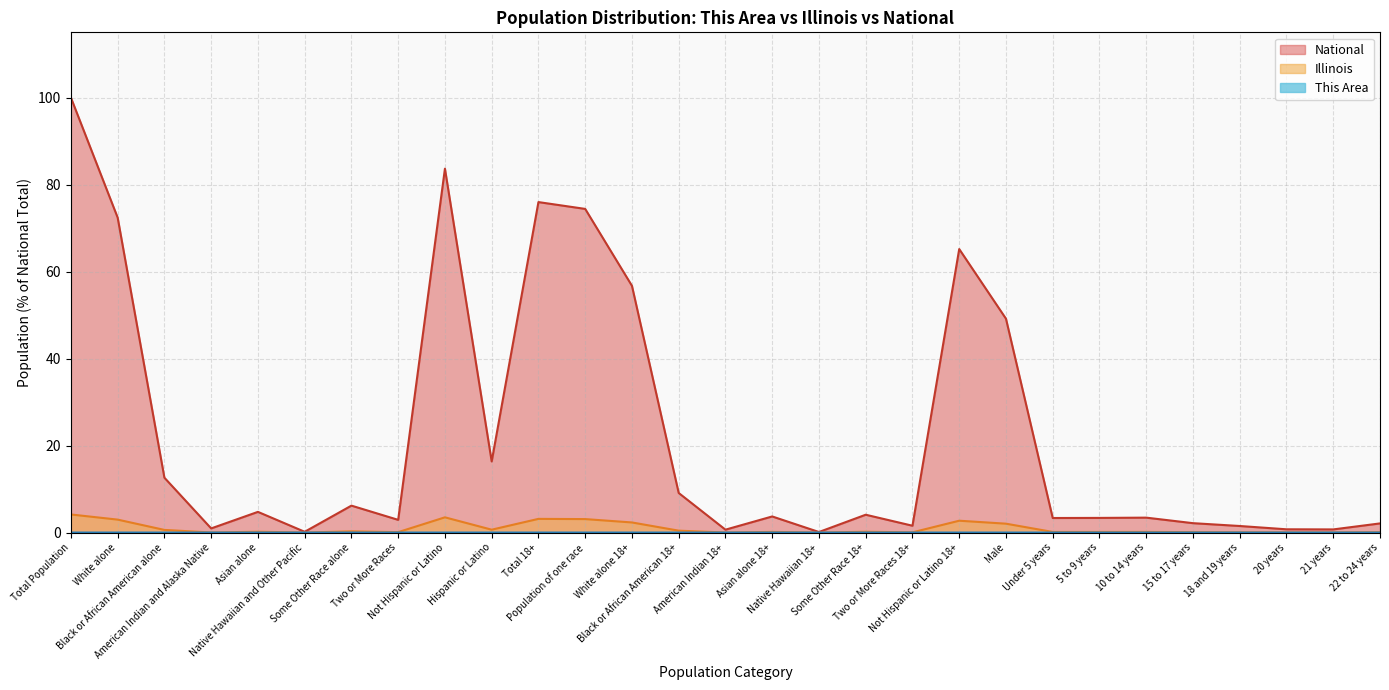

Does the chart have visible grid lines?

Yes